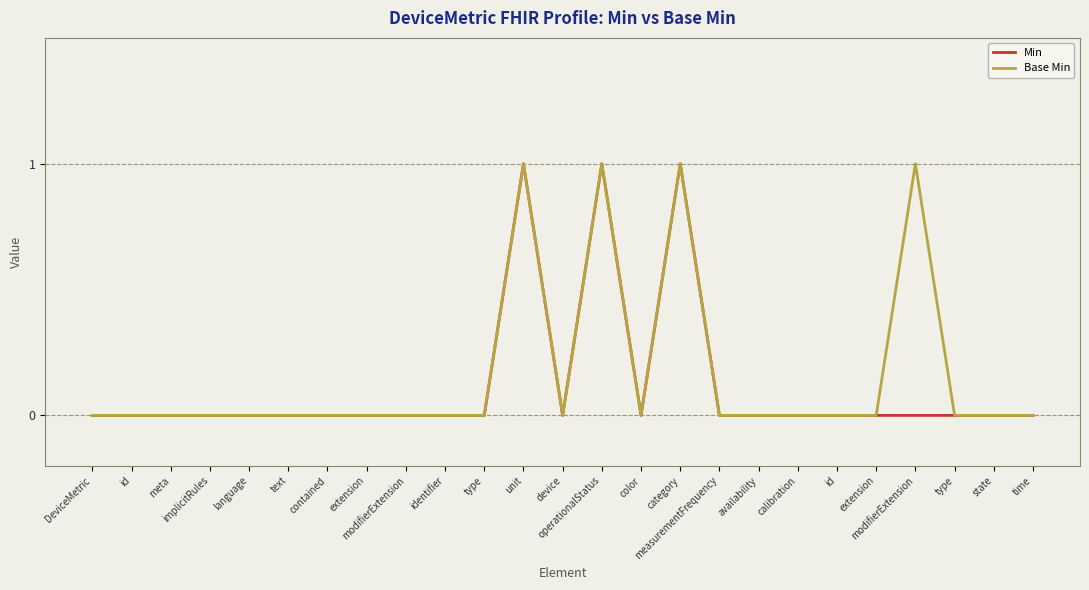

Is the value of Min at text greater than the value of Base Min at text?

No